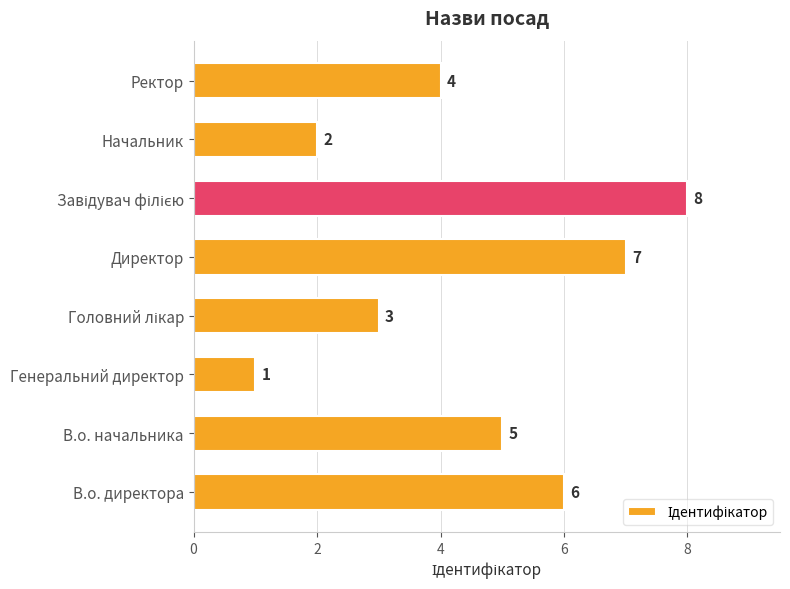

How many data points does each series have?

8